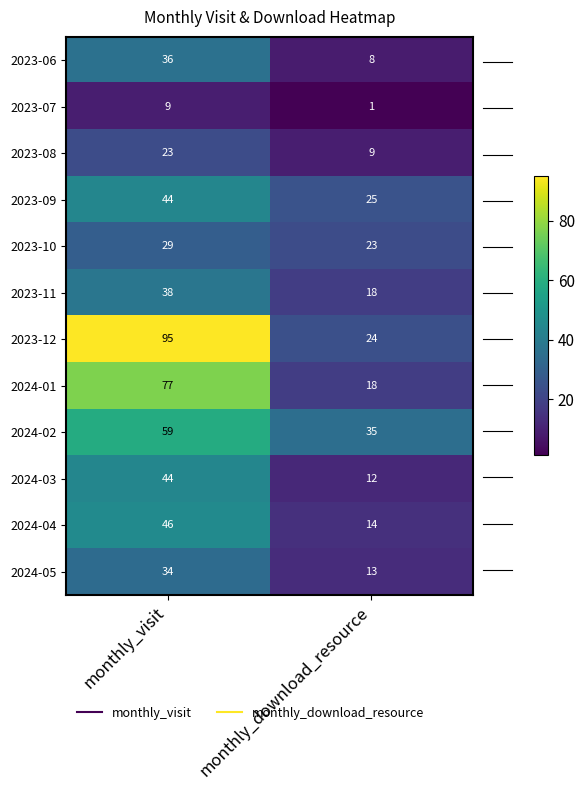

The 2023-08 series shows 9 at monthly_download_resource. True or false?

True